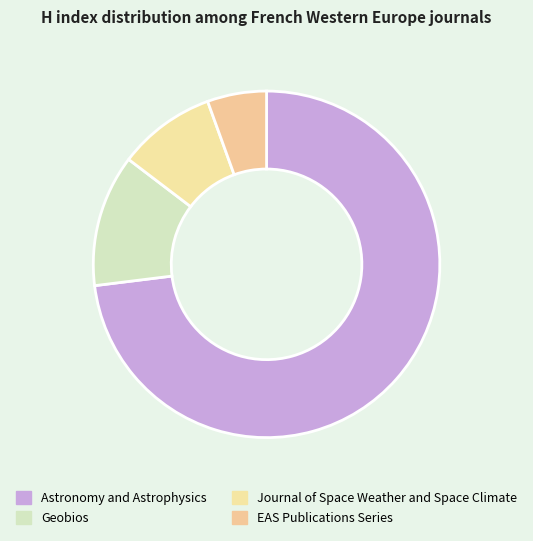

Which slice is the largest?

Astronomy and Astrophysics